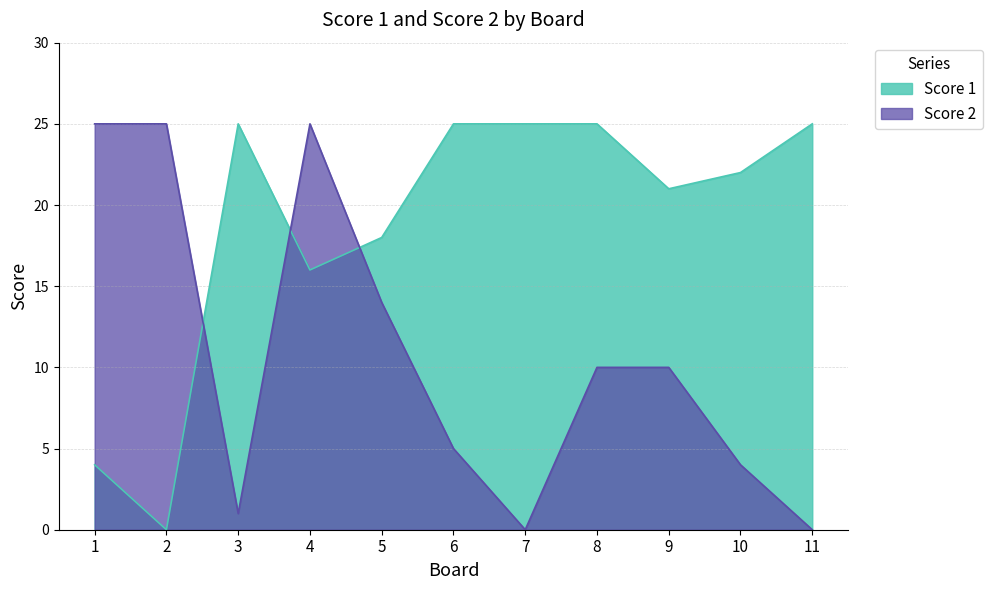

What are all the series names shown in the legend?

Score 1, Score 2